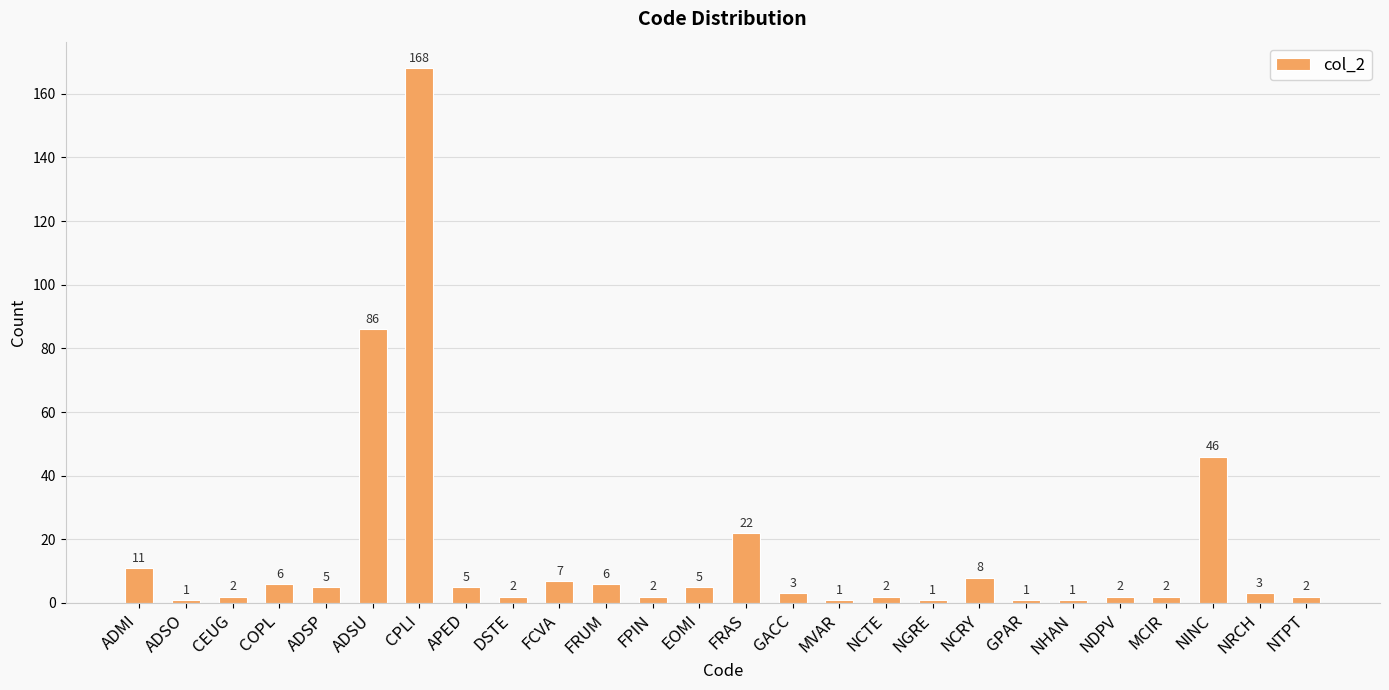

The chart shows a value of 2 at NTPT. True or false?

True